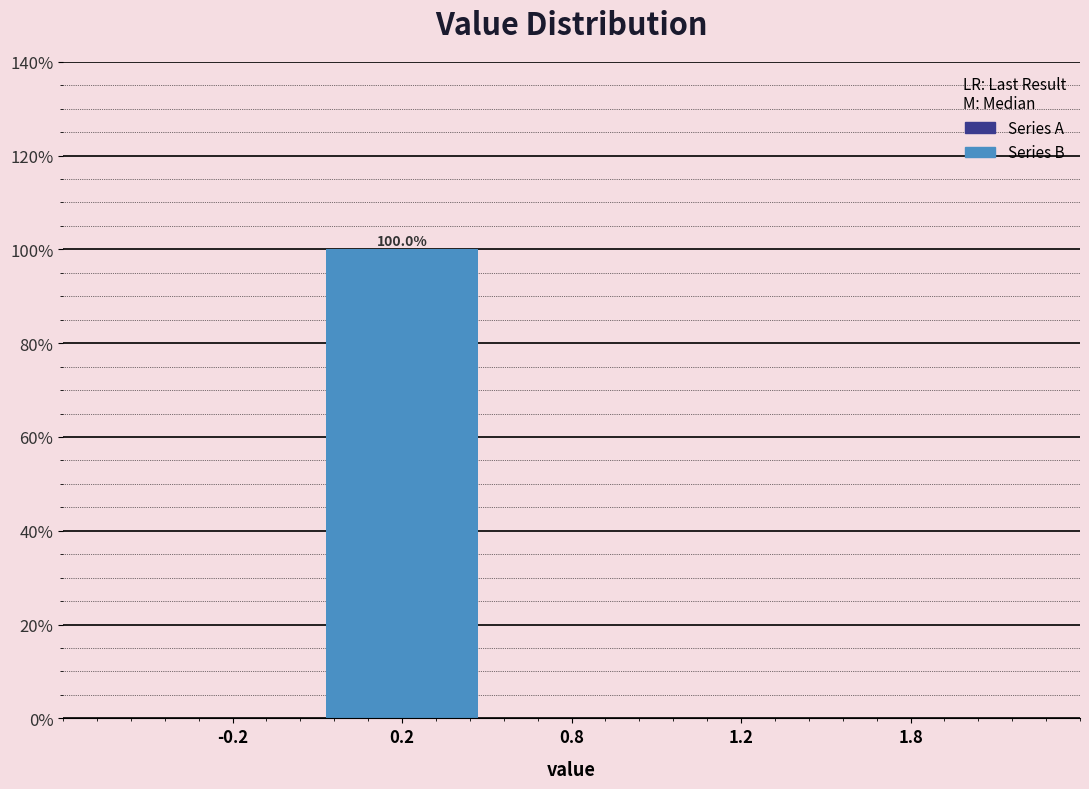

Reading right to left, transcribe all the data shown in this chart.

1.8=0	1.2=0	0.8=0	0.2=100	-0.2=0